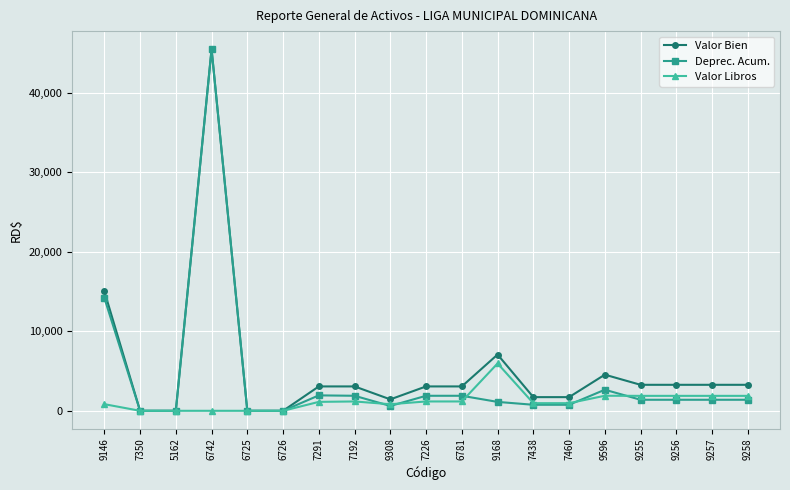

At which category does the chart reach its peak across all series?

6742